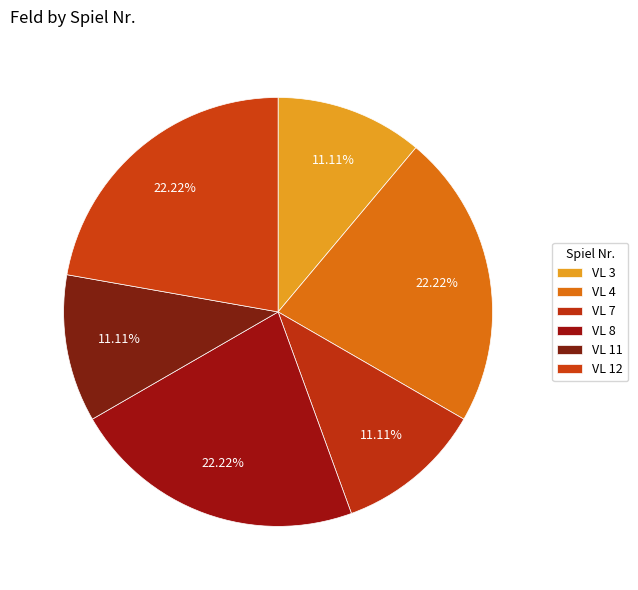

What percentage is the VL 4 slice, to the nearest percent?

22%